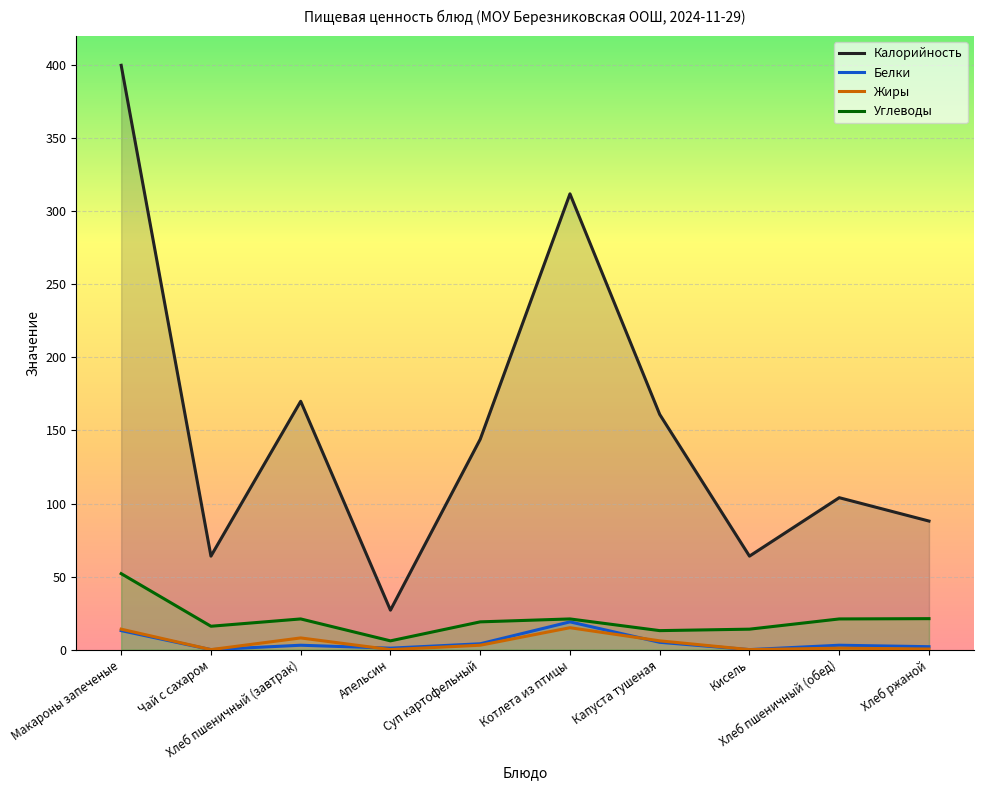

The Углеводы series shows 30.0 at Хлеб ржаной. True or false?

False